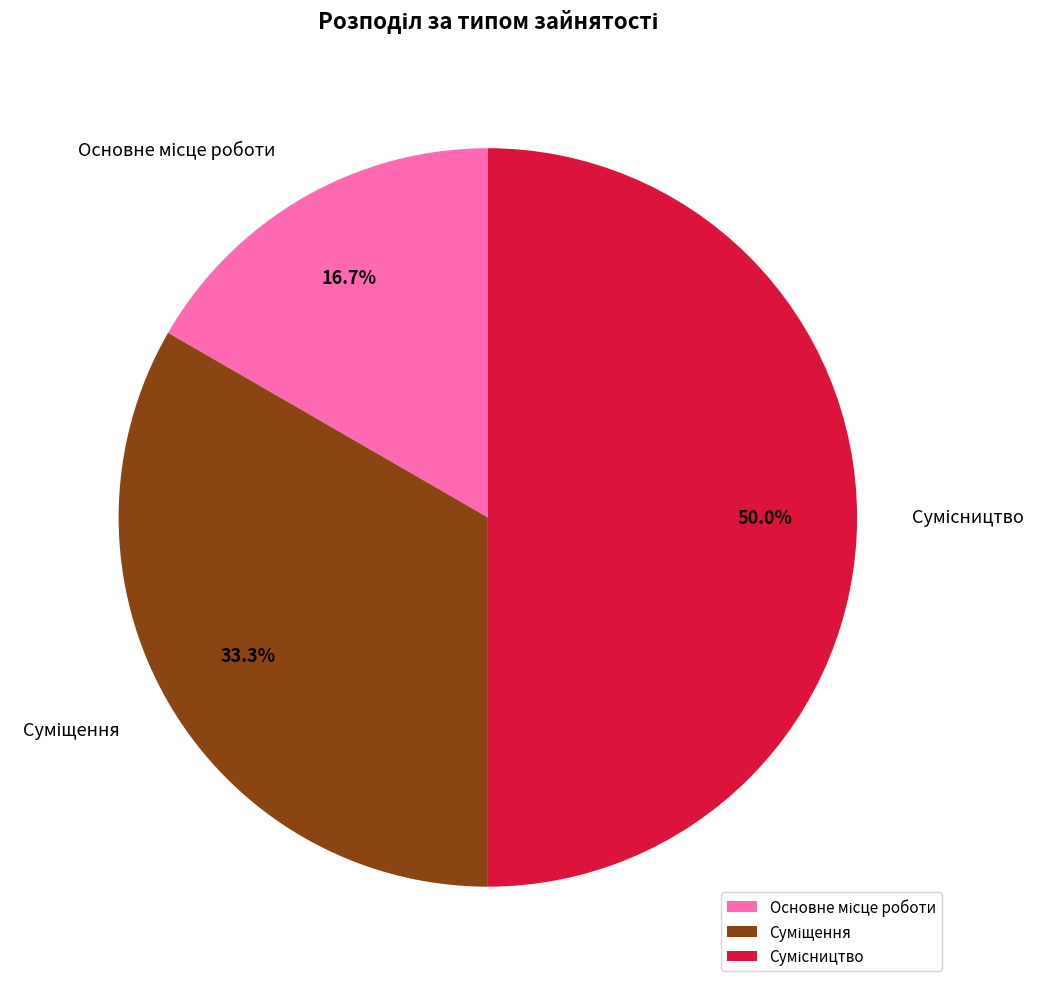

Count the number of slices in the pie.

3